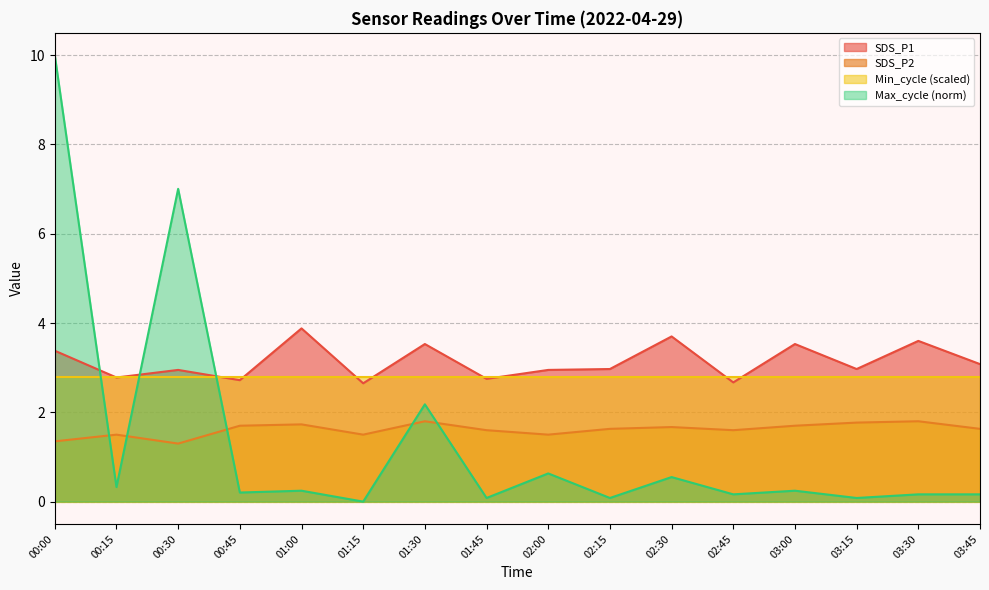

The value of Max_cycle_scaled at 00:45 is 0.3. True or false?

False